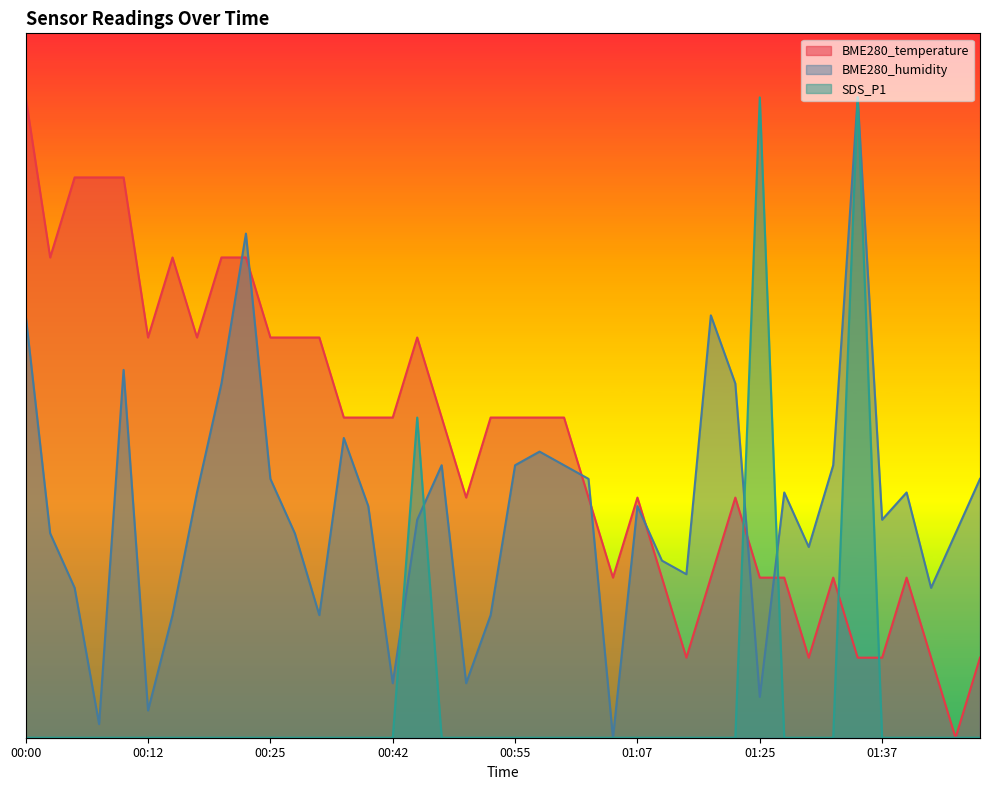

What is the difference between the maximum and minimum values in the BME280_temperature series?

1.0